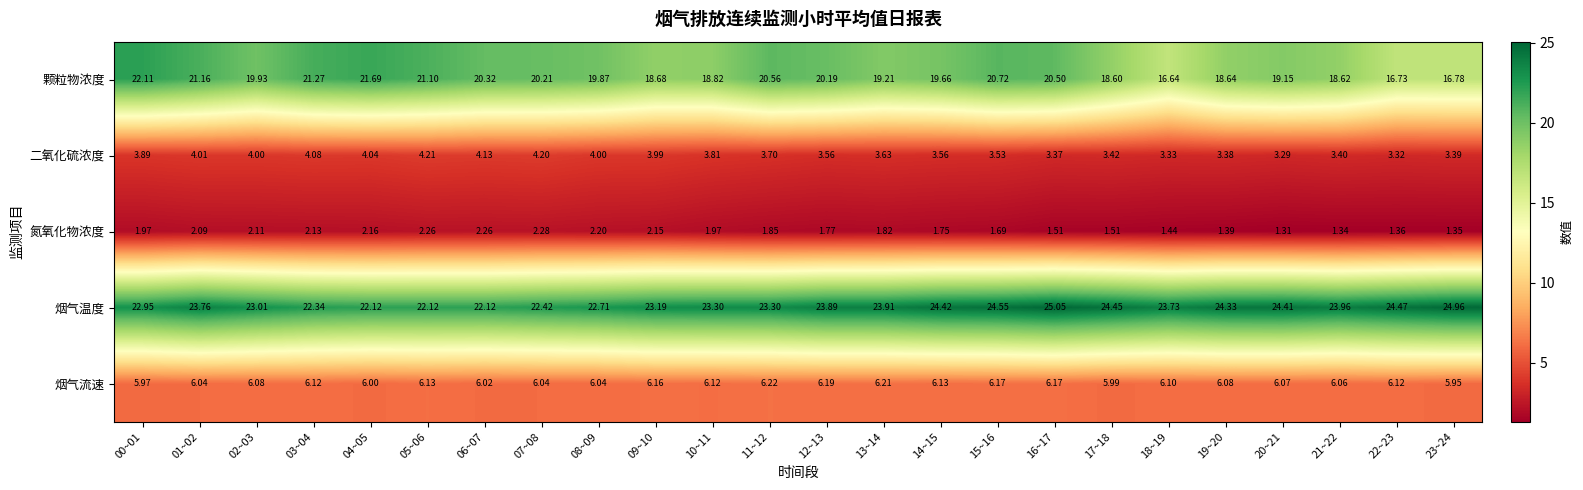

Which series has the largest range (max minus min)?

颗粒物浓度